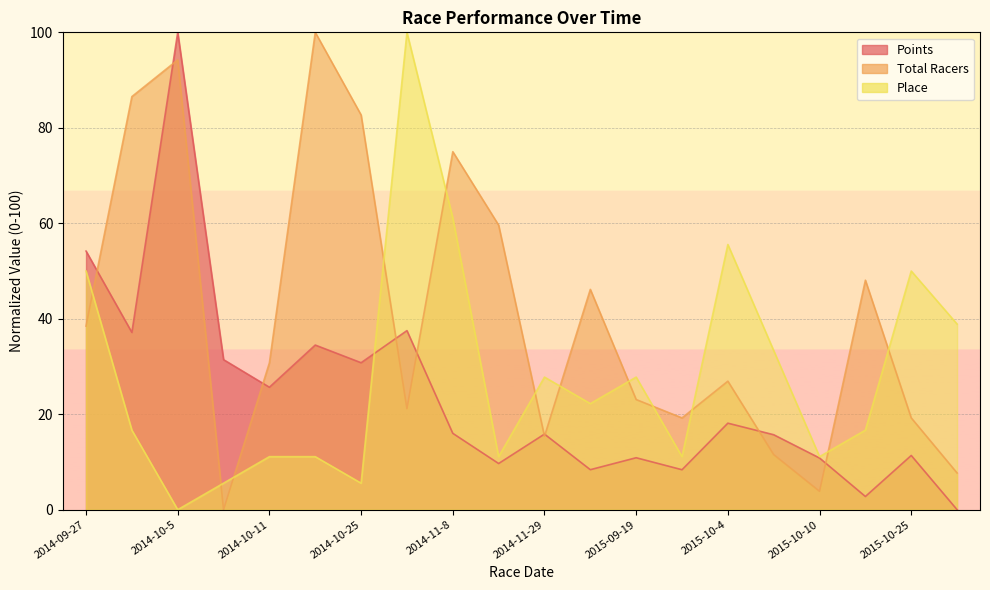

What is the difference between the highest and lowest values at 2015-09-19?

16.9